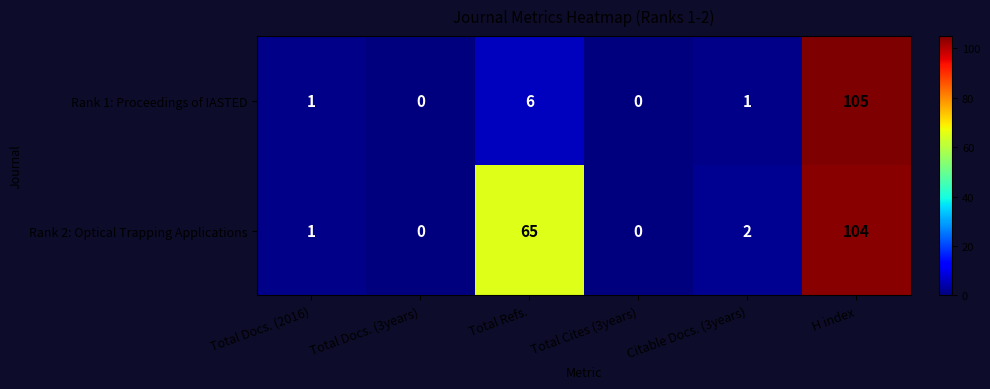

The value of Rank 2: Optical Trapping Applications at Total Refs. is 97. True or false?

False